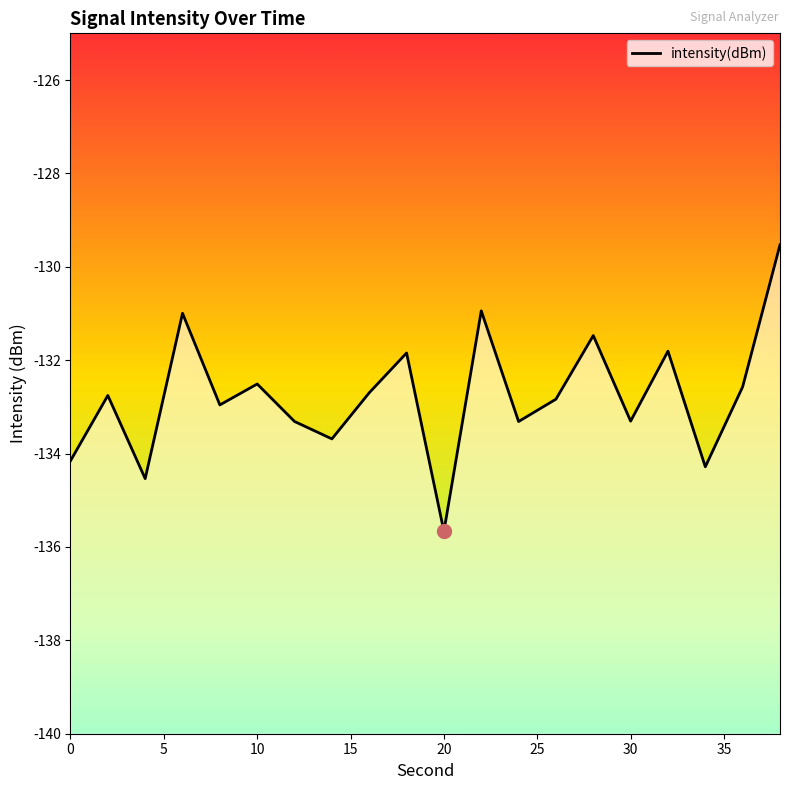

Reading left to right, extract all data points from this chart.

-134.2	-132.8	-134.5	-131.0	-133.0	-132.5	-133.3	-133.7	-132.7	-131.8	-135.7	-130.9	-133.3	-132.8	-131.5	-133.3	-131.8	-134.3	-132.6	-129.5